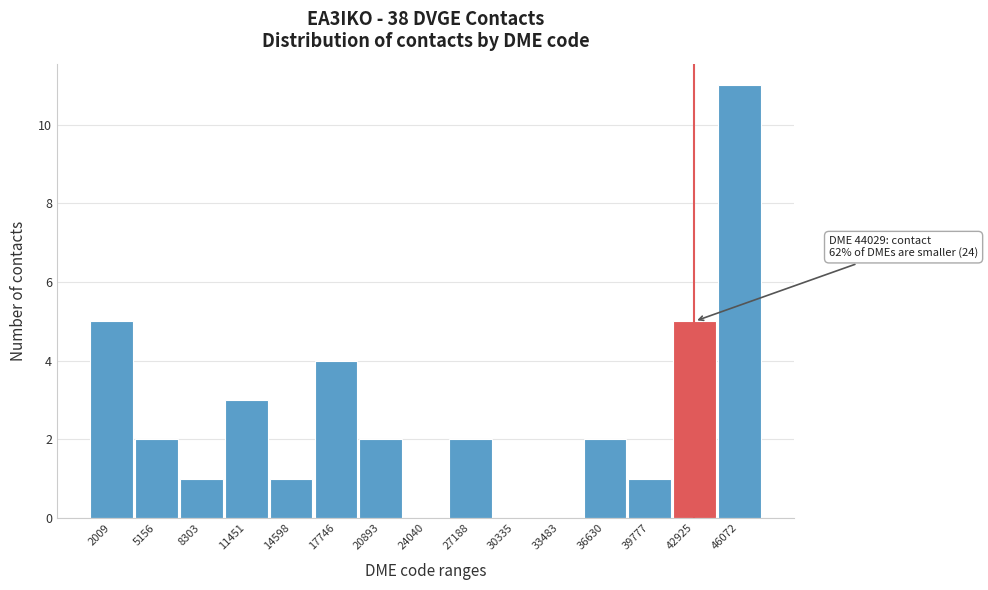

Reading right to left, what are all the values shown in this chart?

46072=11	42925=5	39777=1	36630=2	33483=0	30335=0	27188=2	24040=0	20893=2	17746=4	14598=1	11451=3	8303=1	5156=2	2009=5